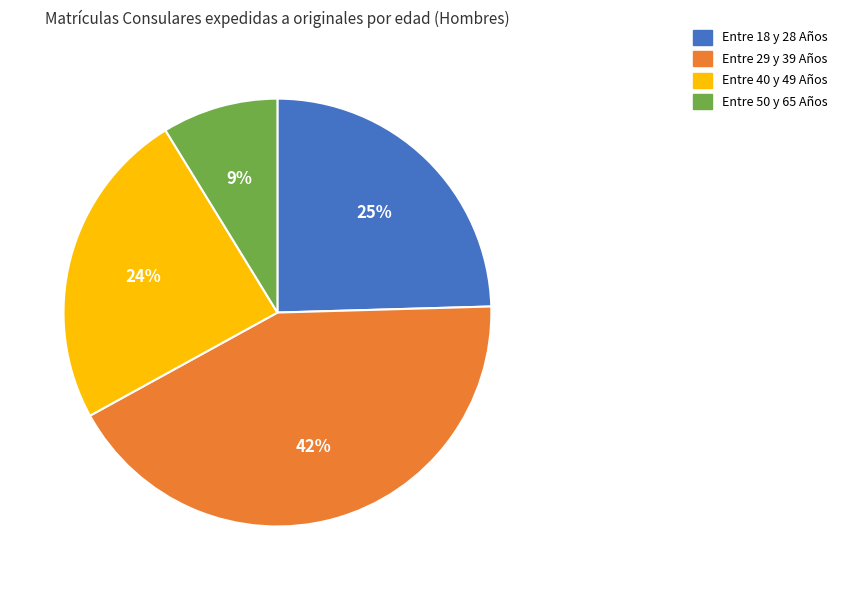

Is there any slice that represents more than half of the pie?

No